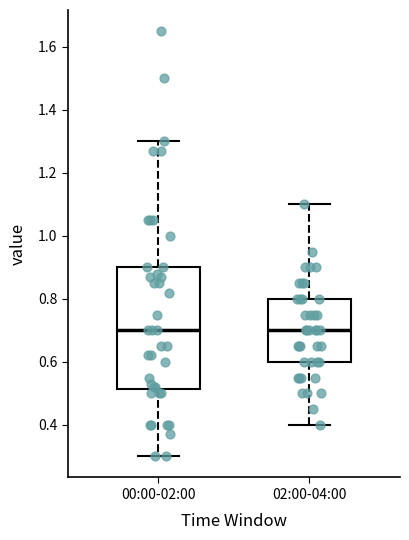

Reading left to right, read every box against the y-axis: the position of its median line, the range the box covers, and the ends of its whiskers. The values are not printed on the chart, so give them approximately, as read against the axis.

00:00-02:00: median 0.70, box 0.52 to 0.90, whiskers 0.30 to 1.30
02:00-04:00: median 0.70, box 0.60 to 0.80, whiskers 0.40 to 1.10